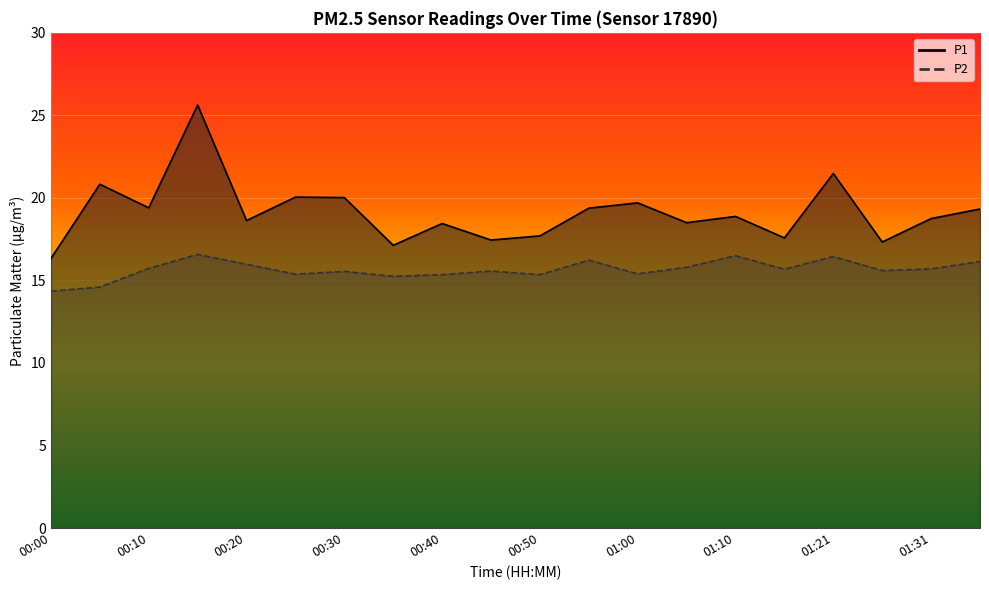

What is the sum of all P1 values?

382.5